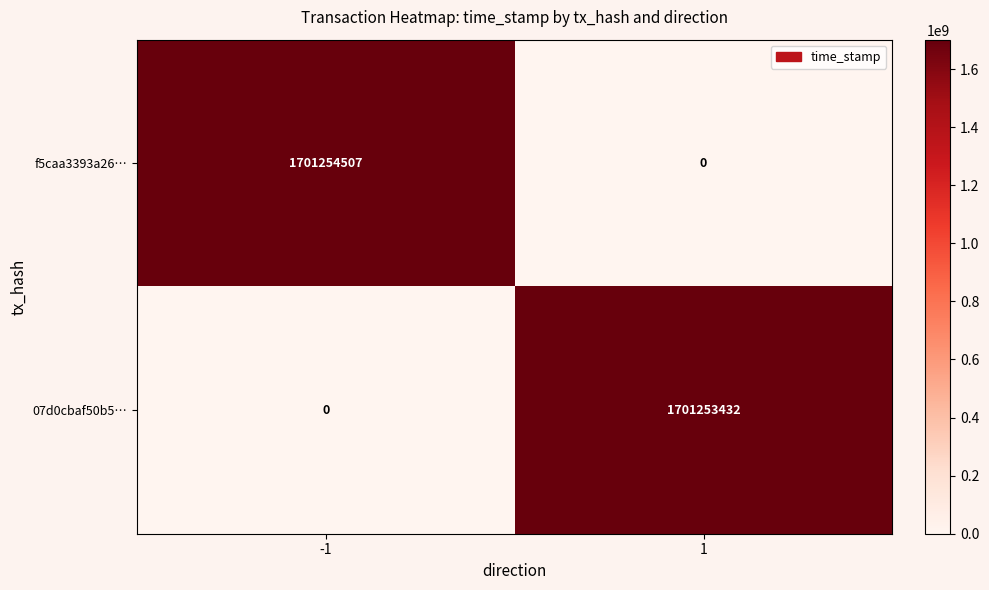

Reading left to right, what are all the values shown in this chart?

f5caa3393a26…: -1=1701254507	1=0
07d0cbaf50b5…: -1=0	1=1701253432